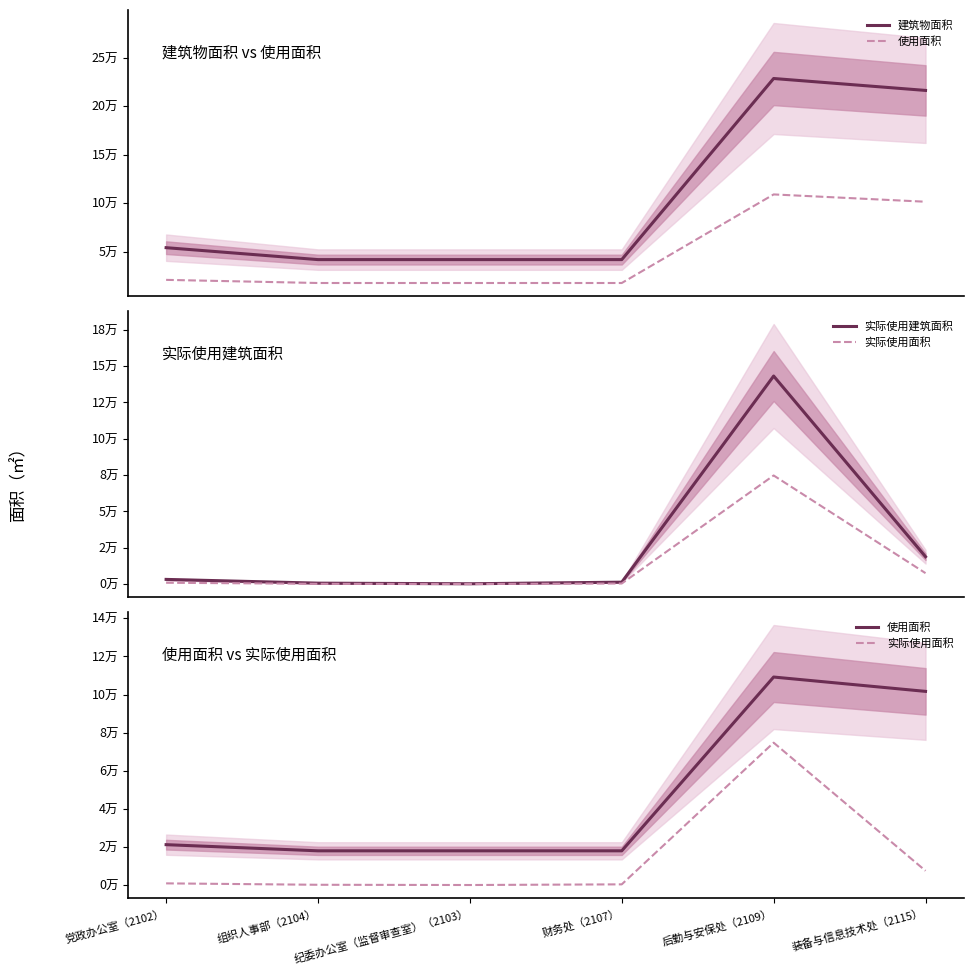

What is the value of the 使用面积 point at the 5th from the left?

109187.1